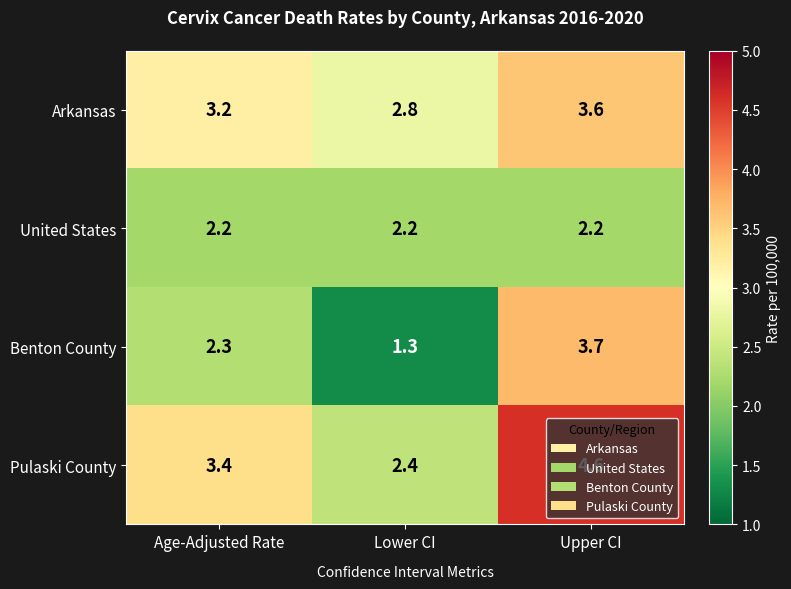

At how many categories does at least one series exceed 4?

1